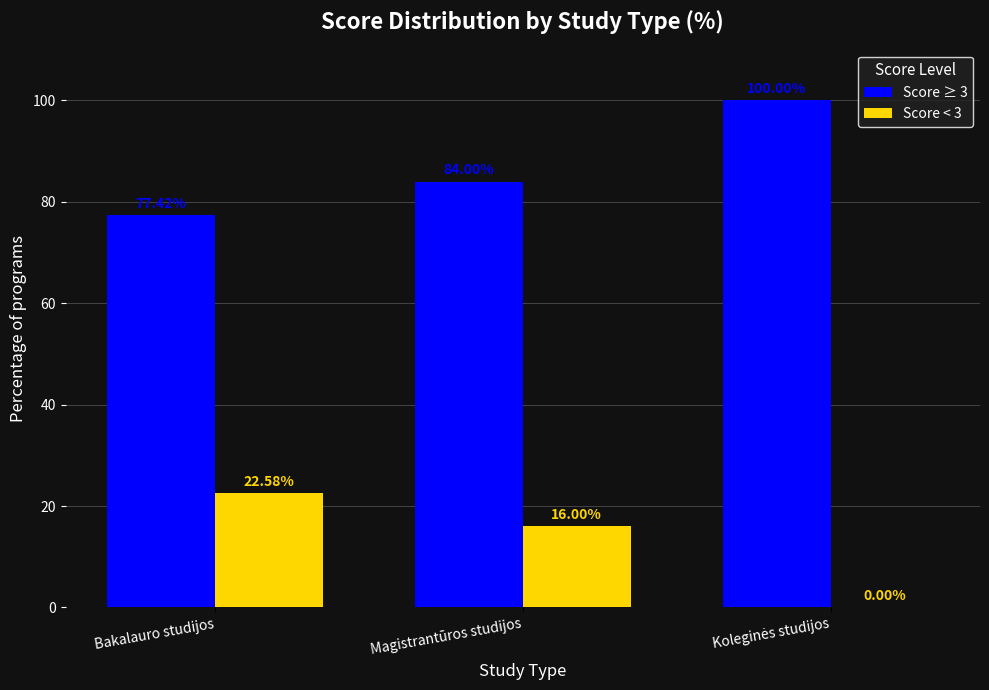

How many series are shown in this chart?

2